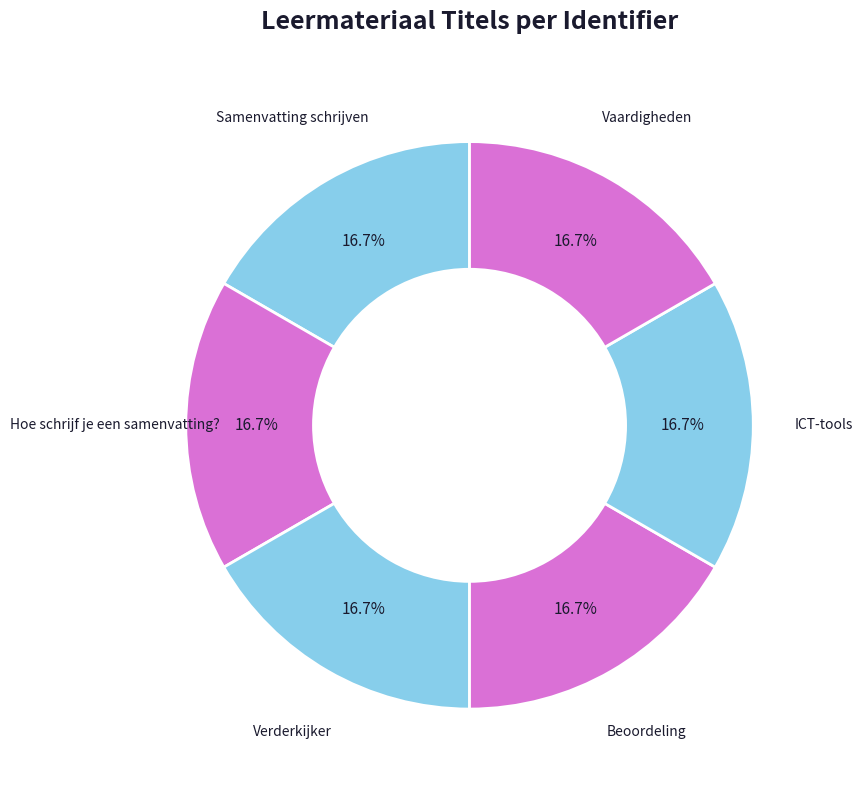

Is there any slice that represents more than half of the pie?

No